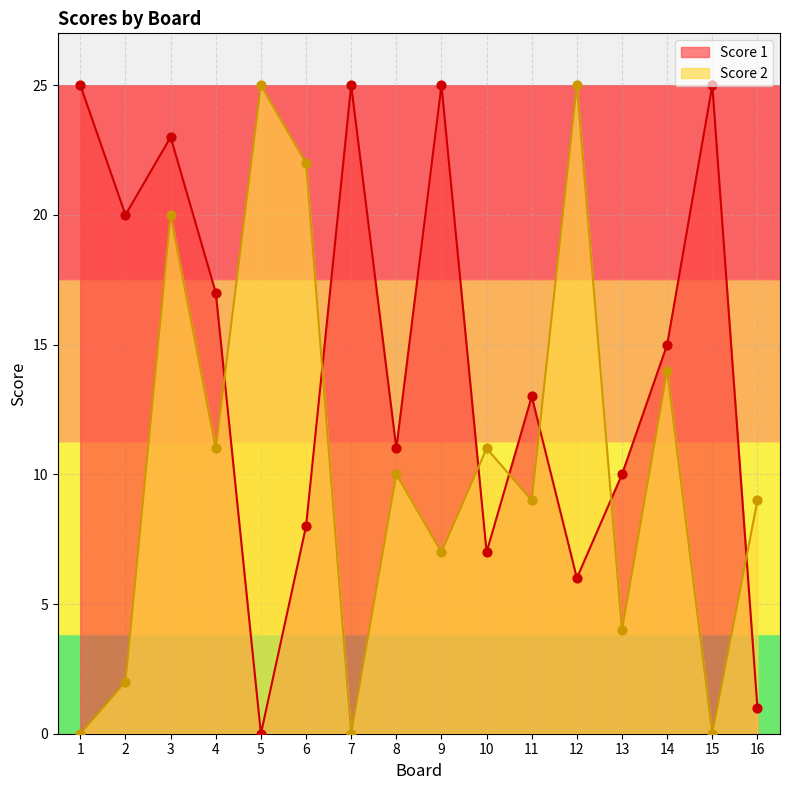

Which series contains the highest Y value?

Score 1